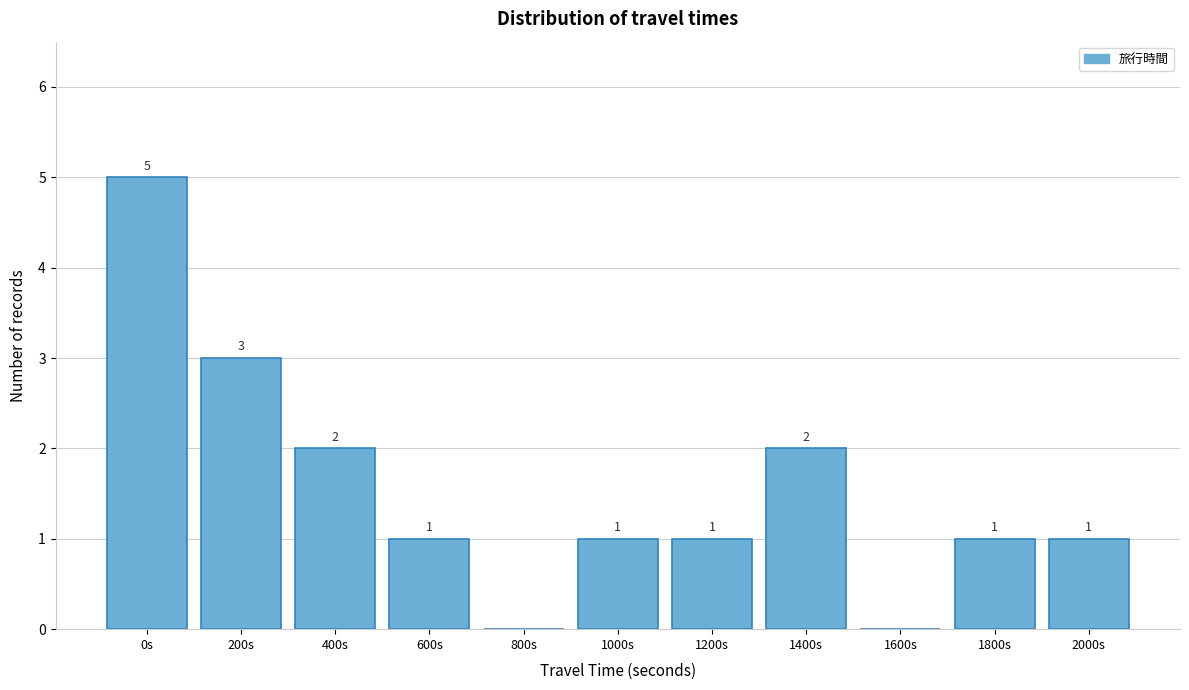

Reading left to right, what are all the values shown in this chart?

0s=5	200s=3	400s=2	600s=1	800s=0	1000s=1	1200s=1	1400s=2	1600s=0	1800s=1	2000s=1